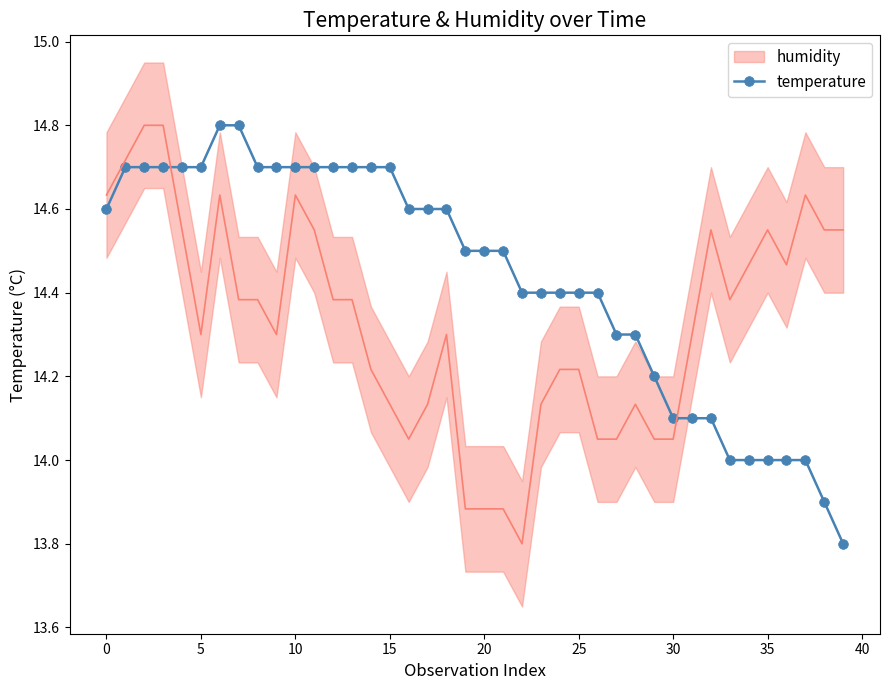

What is the approximate value at 21?

14.5